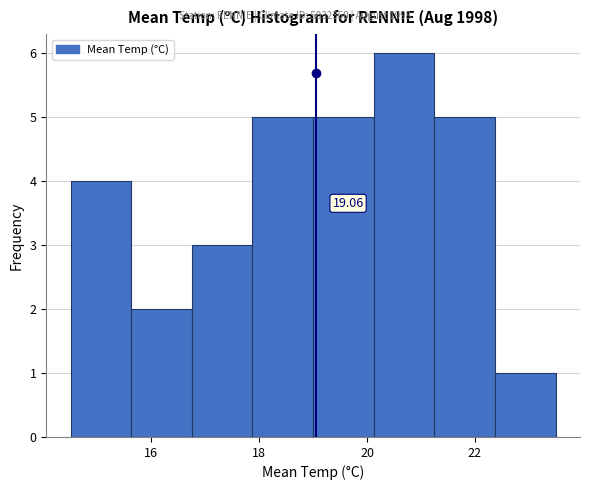

Which range on the x-axis has the tallest bar?

20.2 to 21.2